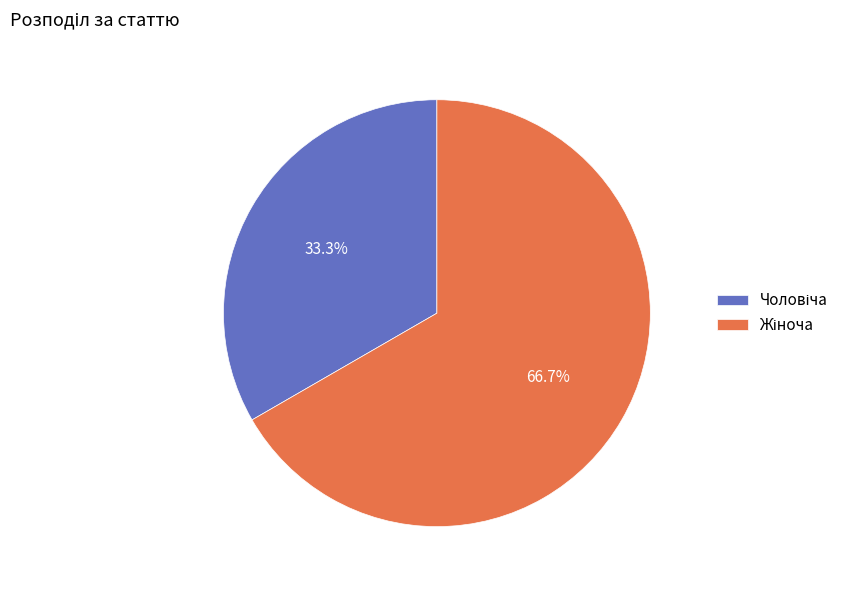

Does any single category account for the majority?

Yes